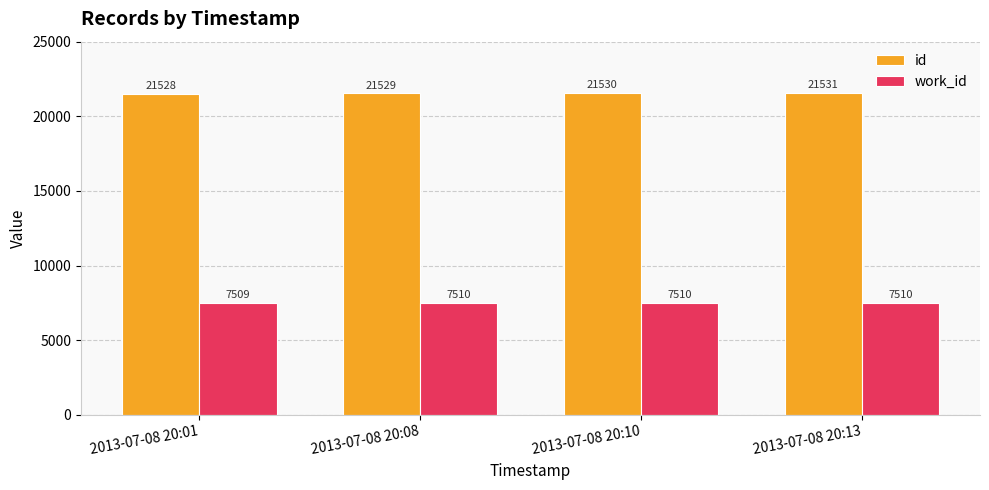

Which category has the highest value in the id series?

2013-07-08 20:13